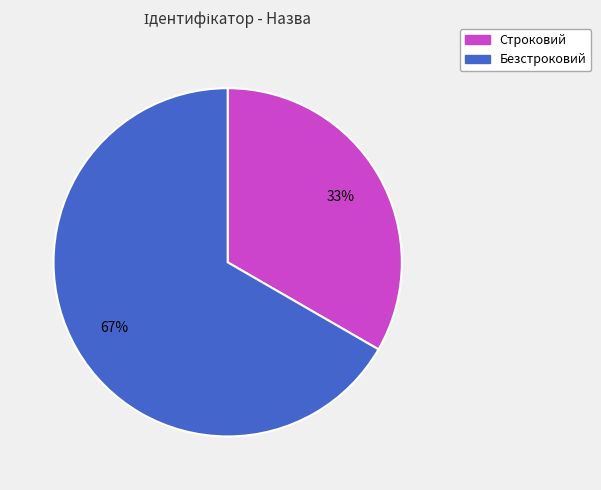

Is it true that Строковий is 44% of the pie?

False